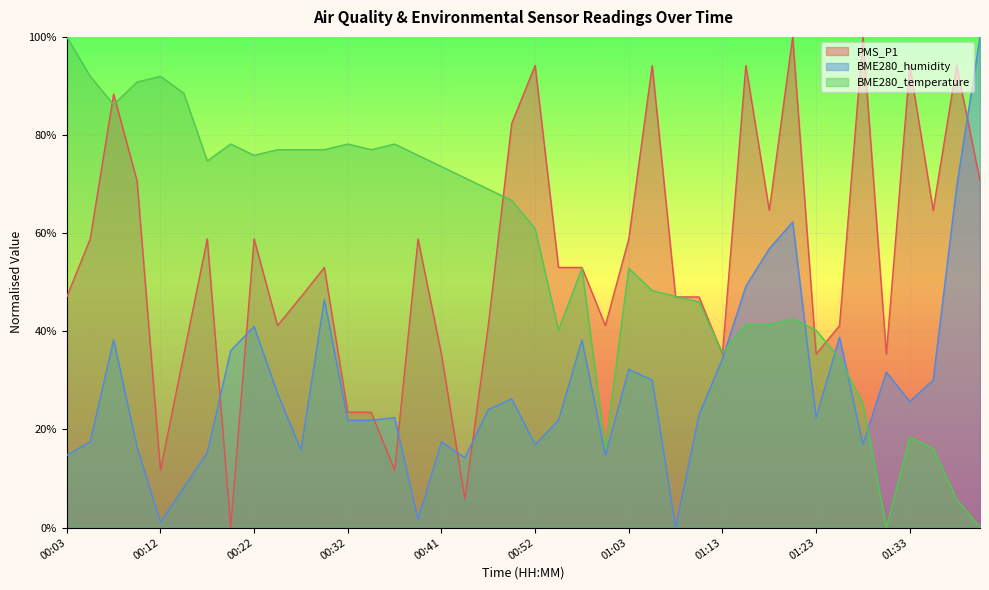

What position from the right is 00:20?

33